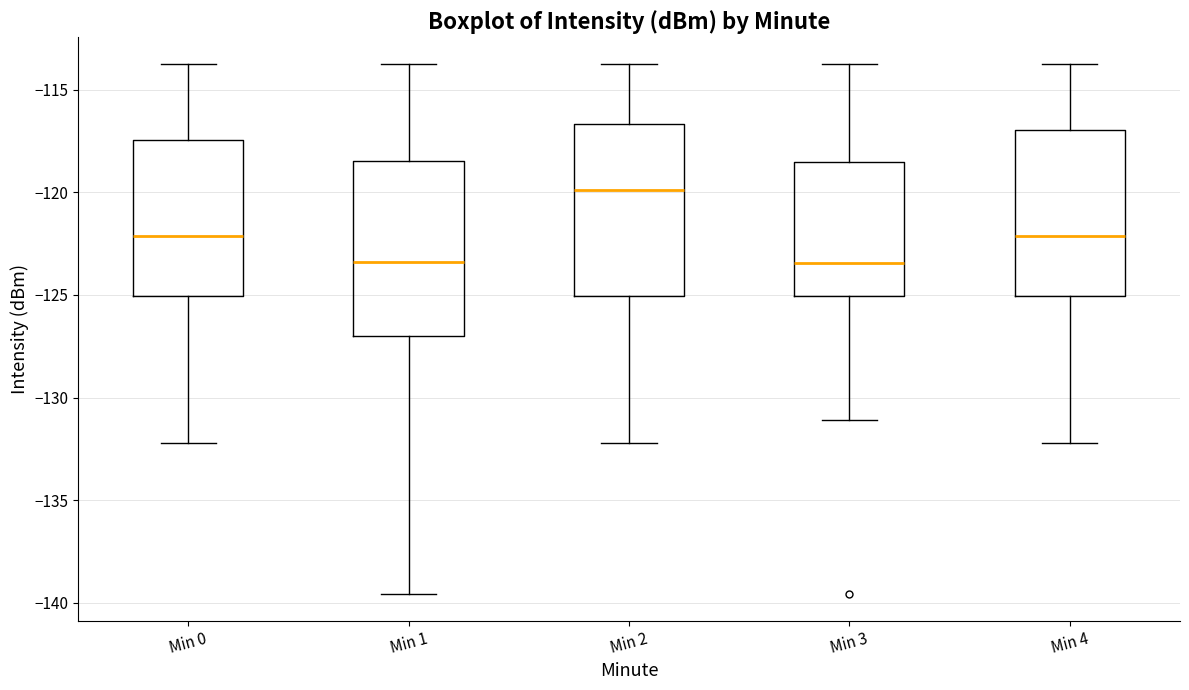

Where is the lower edge of the box for Min 3 on the y-axis? The values are not printed on the chart, so give them approximately, as read against the axis.

-125.0